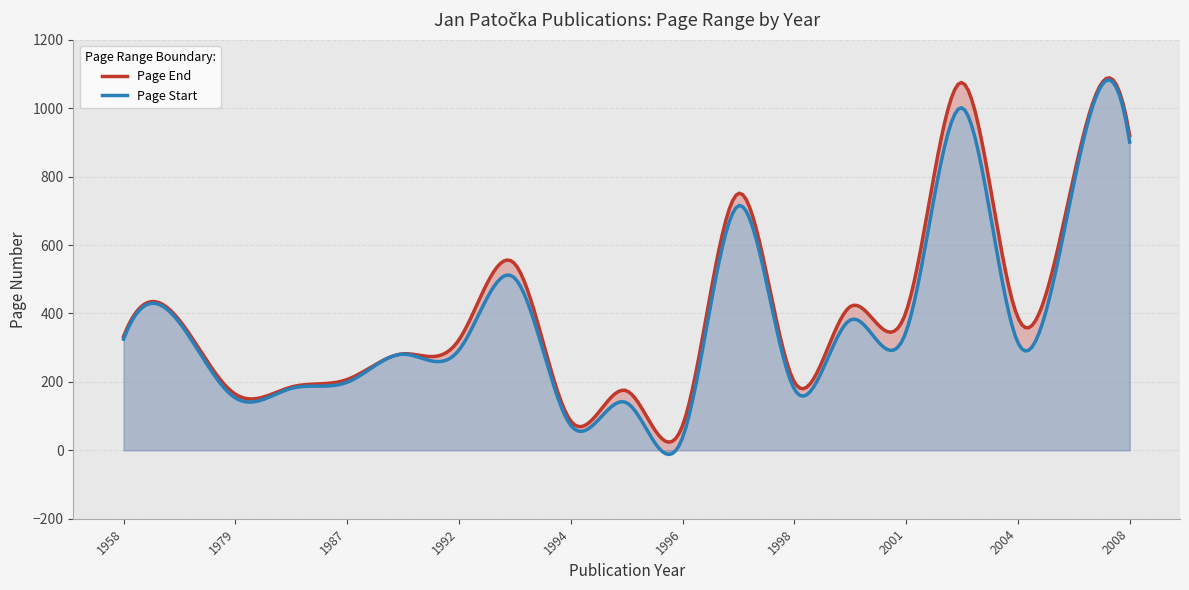

What is the sum of all Page End values?

7711